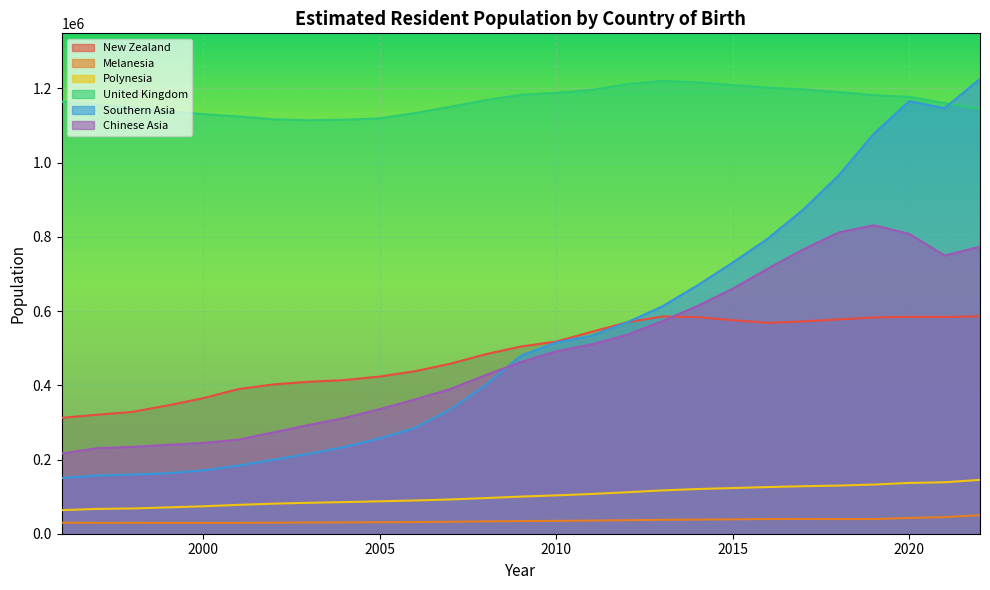

Where does the Melanesia series first go above 34040?

2010